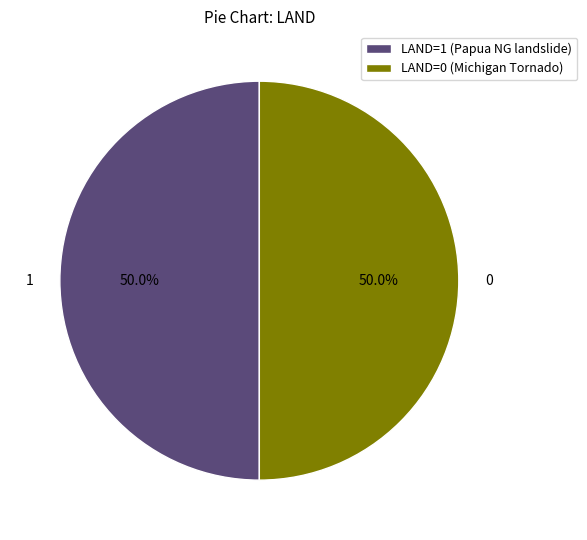

What is the ratio of the value at LAND=1 (Papua NG landslide) to the value at LAND=0 (Michigan Tornado)?

1.0